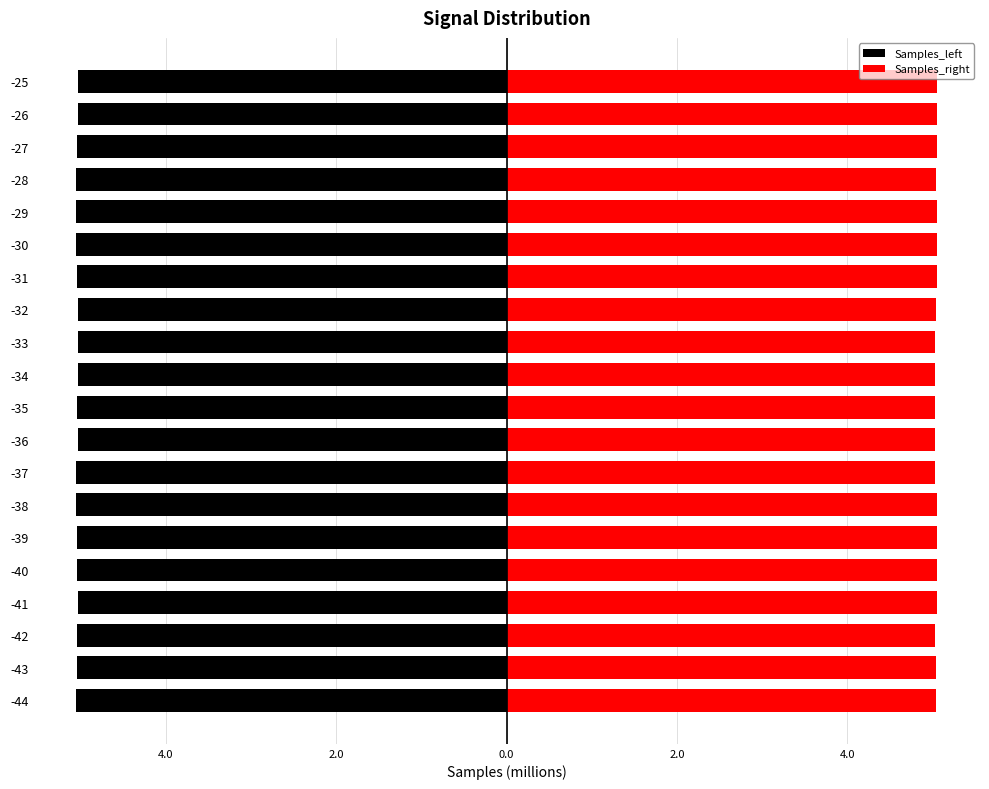

Which series has the largest total across all categories?

Samples_right